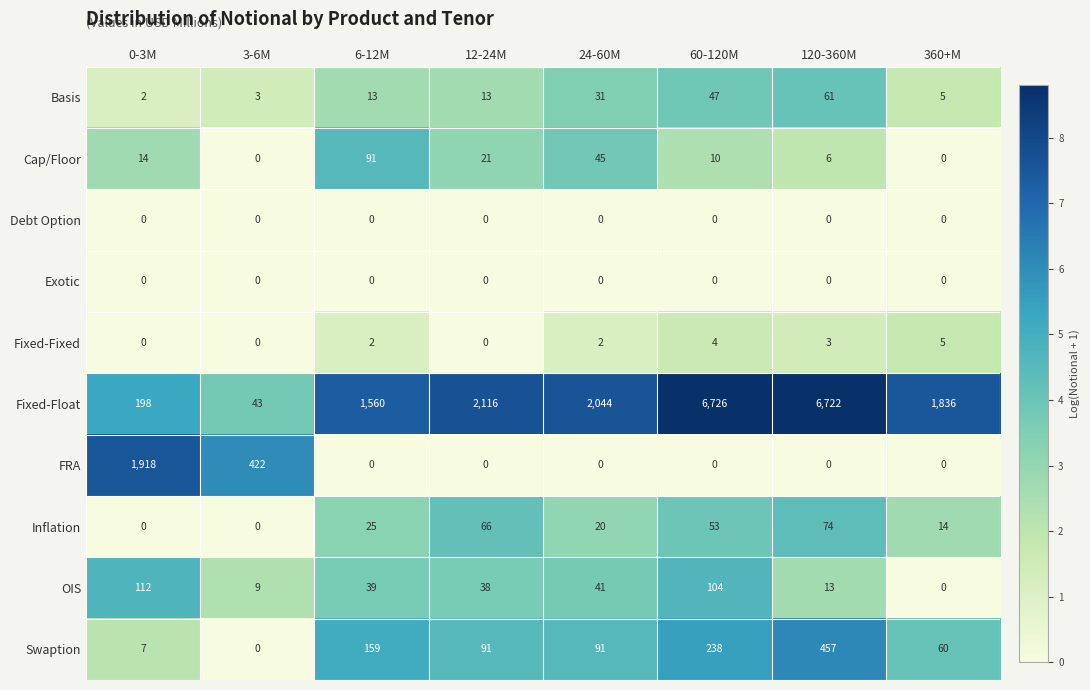

Is it true that Fixed-Float equals 2044 at 24-60M?

True